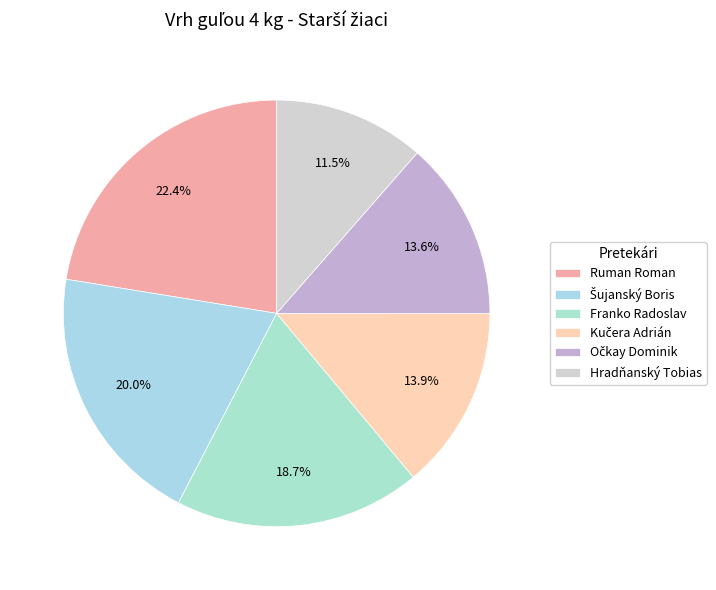

Count the number of slices in the pie.

6